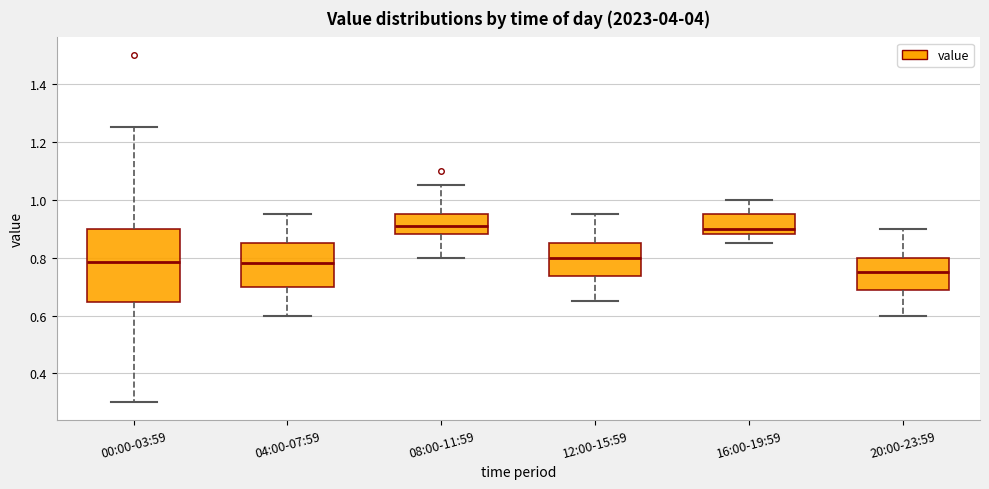

Where is the lower edge of the box for 00:00-03:59 on the y-axis? The values are not printed on the chart, so give them approximately, as read against the axis.

0.64